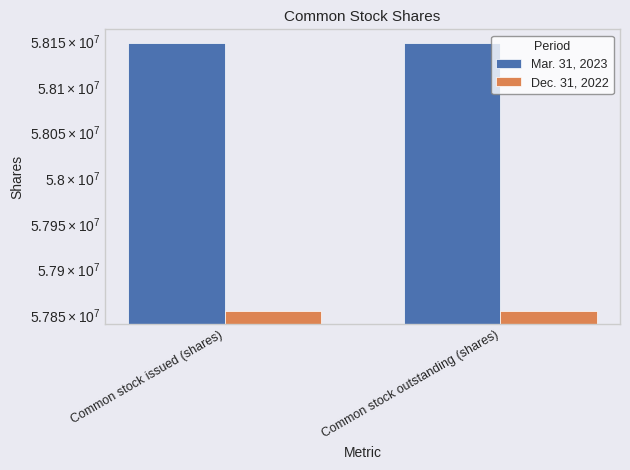

What is the minimum value for Dec. 31, 2022?

57854559